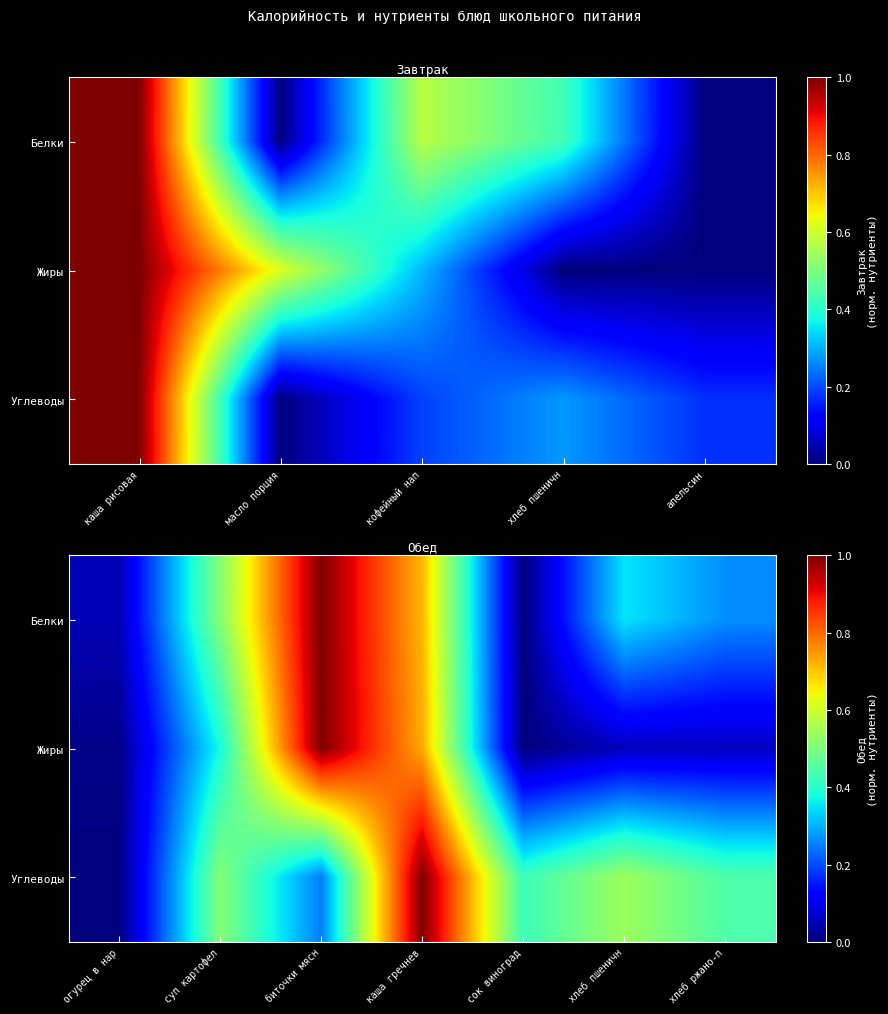

True or false: Жиры has a value of 0.1 at хлеб ржано-п.

False